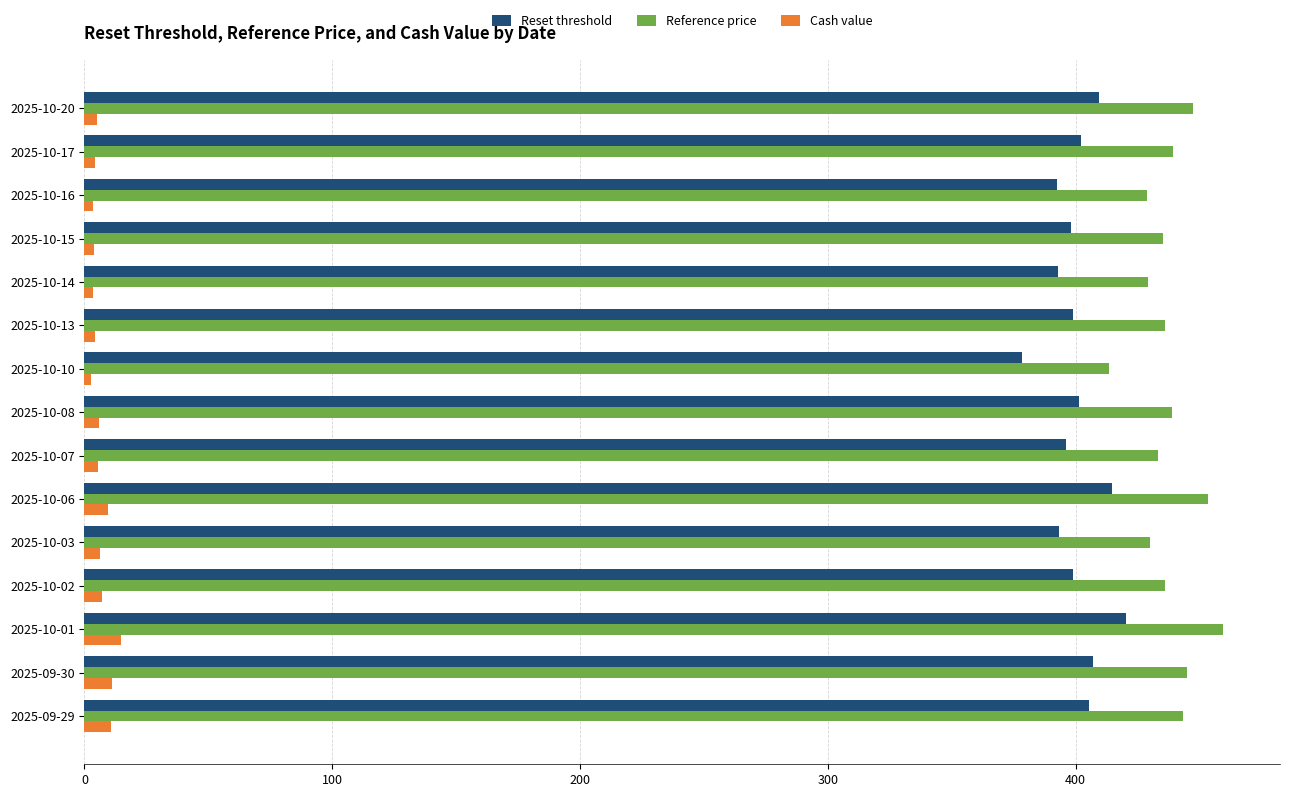

What is the difference between the second highest and second lowest values in the Reference price series?

24.5